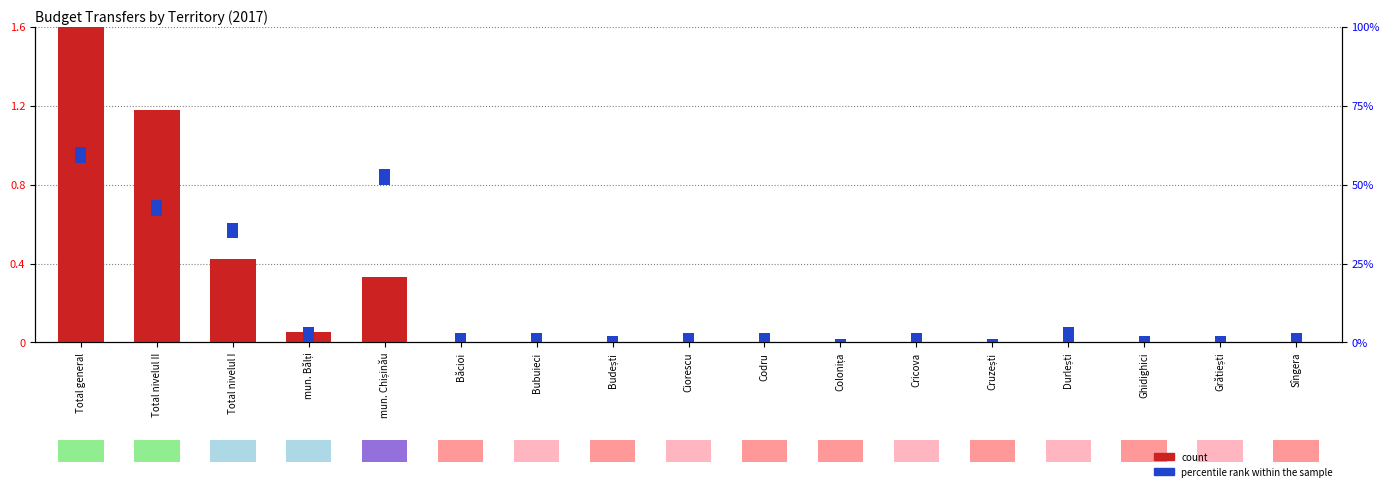

Rank the series at Ghidighici from highest to lowest value.

percentile rank within the sample, cu destinație specială, cu destinație generală